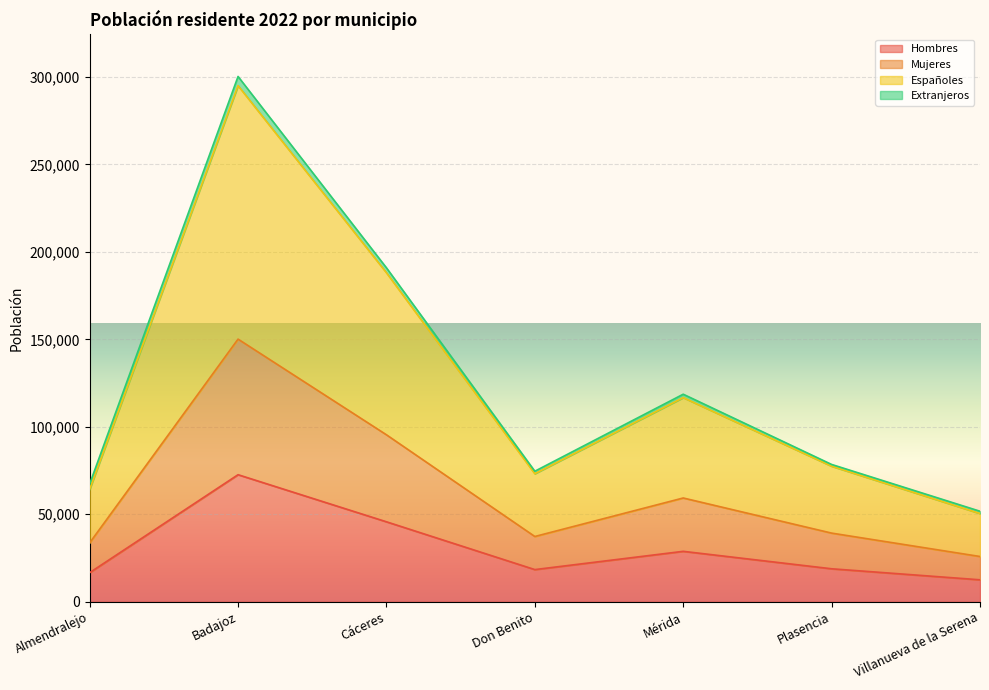

What is the spread (max minus min) of values at Badajoz?

222413